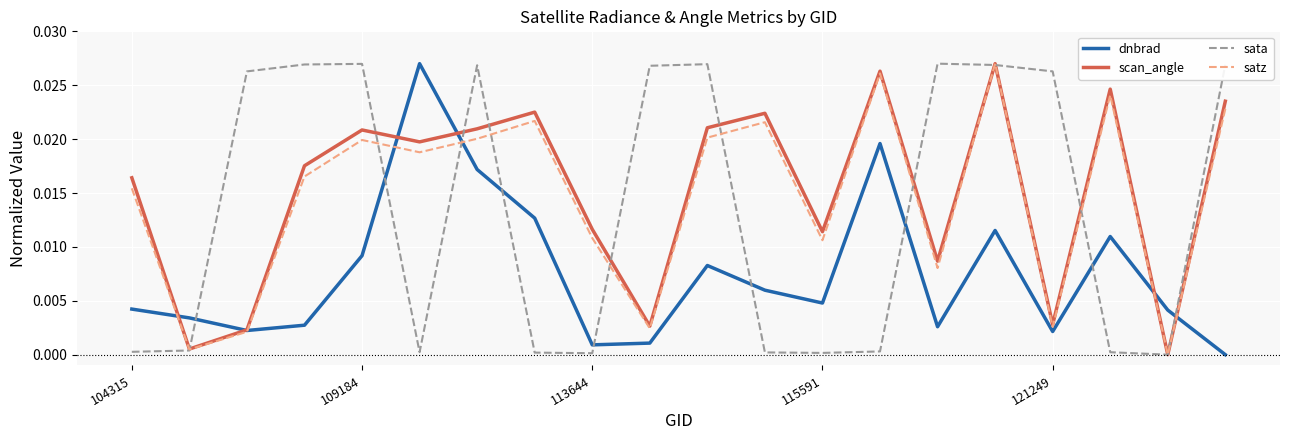

What are all the series names shown in the legend?

dnbrad, scan_angle, sata, satz